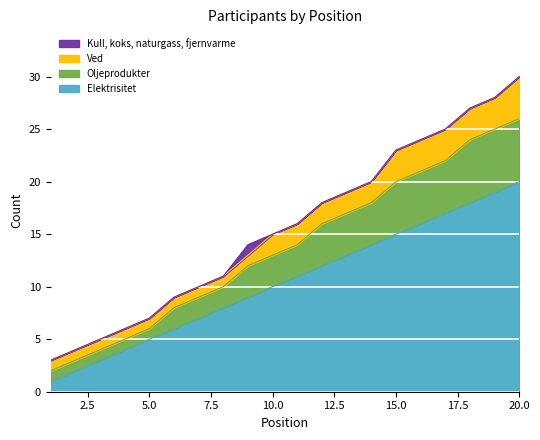

At which category does the chart reach its minimum across all series?

1